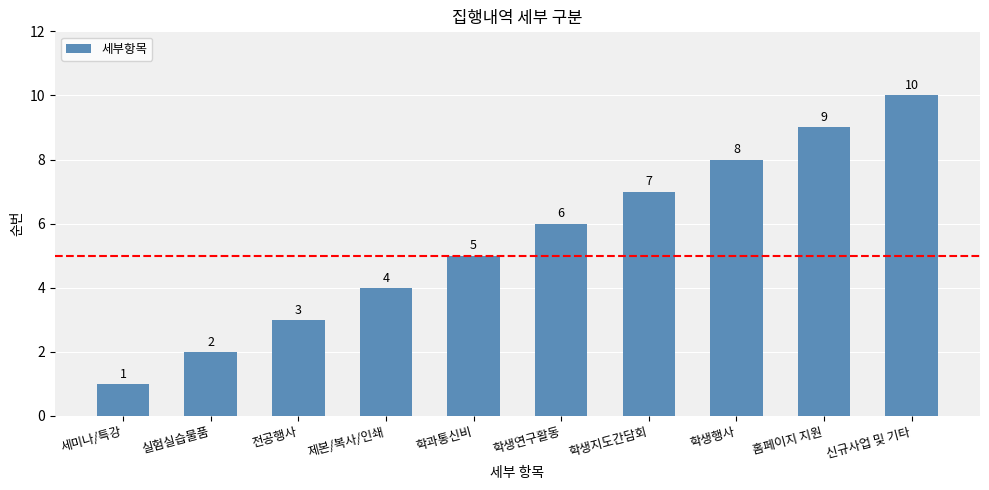

List the labels in order of value, largest first.

신규사업 및 기타, 홈페이지 지원, 학생행사, 학생지도간담회, 학생연구활동, 학과통신비, 제본/복사/인쇄, 전공행사, 실험실습물품, 세미나/특강